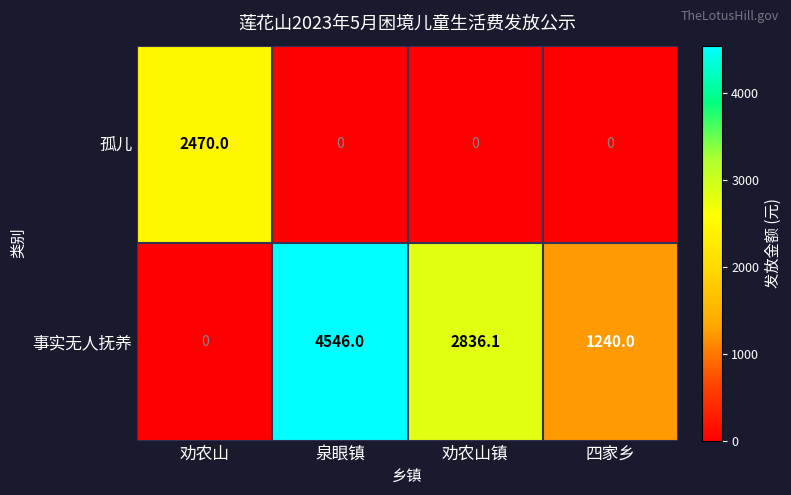

Which label corresponds to the largest value in the chart?

泉眼镇